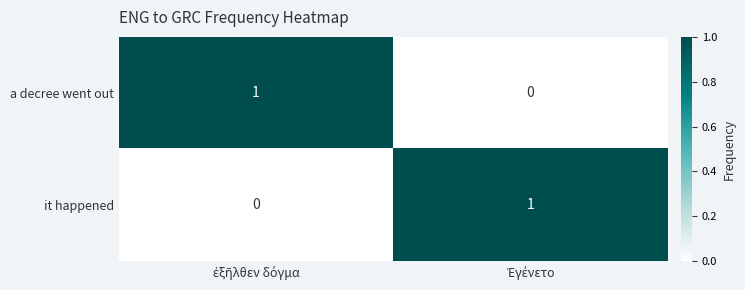

Reading right to left, extract all data points from this chart.

a decree went out: 0	1
it happened: 1	0